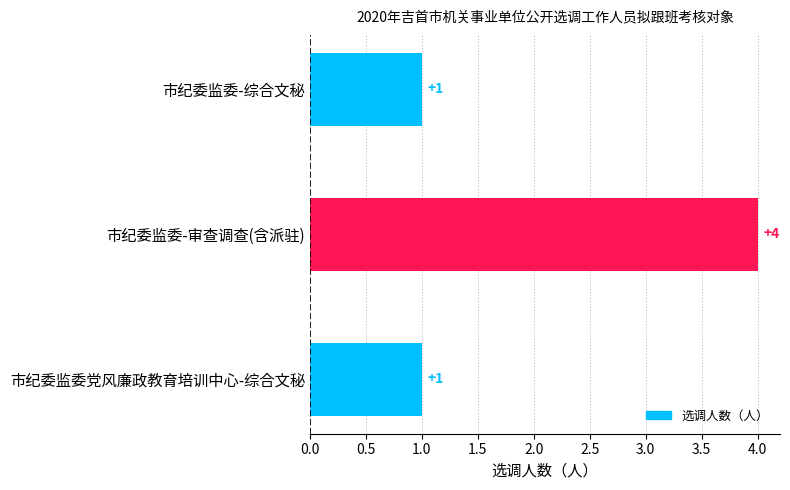

Reading top to bottom, what are all the values shown in this chart?

1	4	1